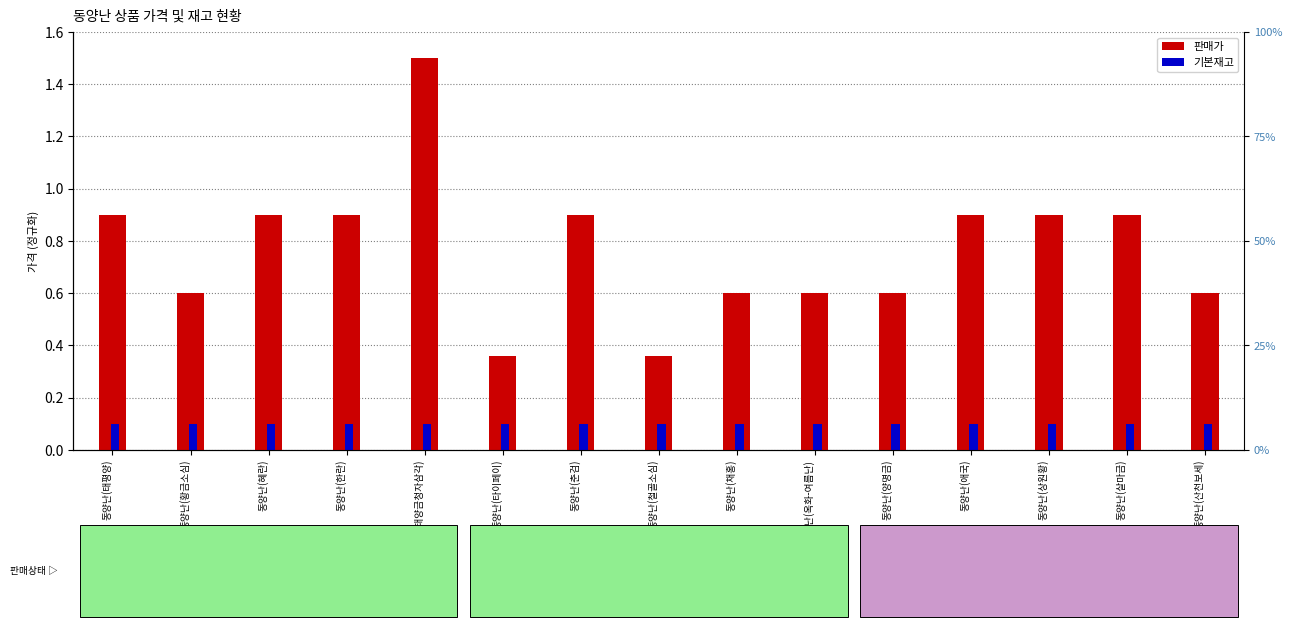

Between 동양난(철골소심) and 동양난(옥화-여름난), which series saw the biggest shift?

판매가 (정규화)